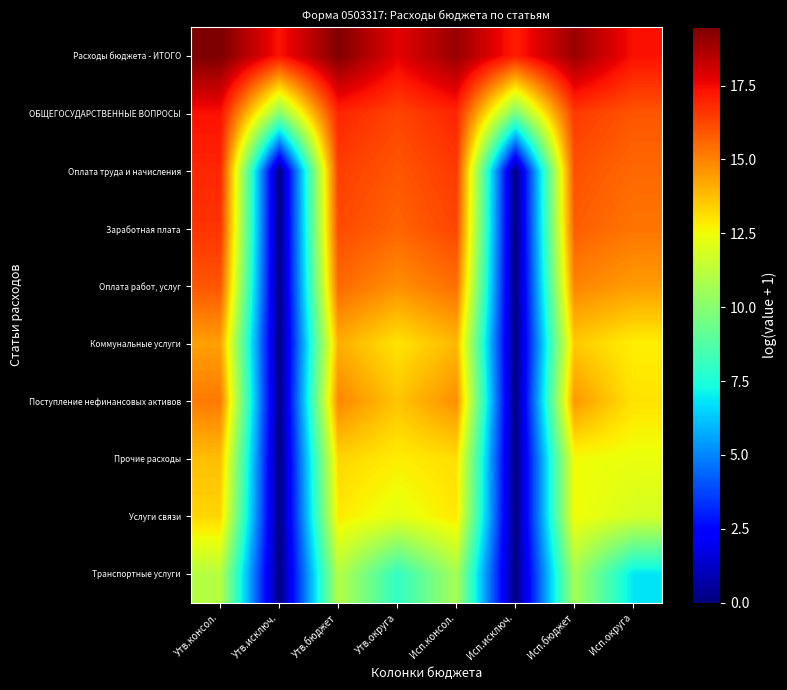

What is the total value across all series at Исп.исключ.?

26.7